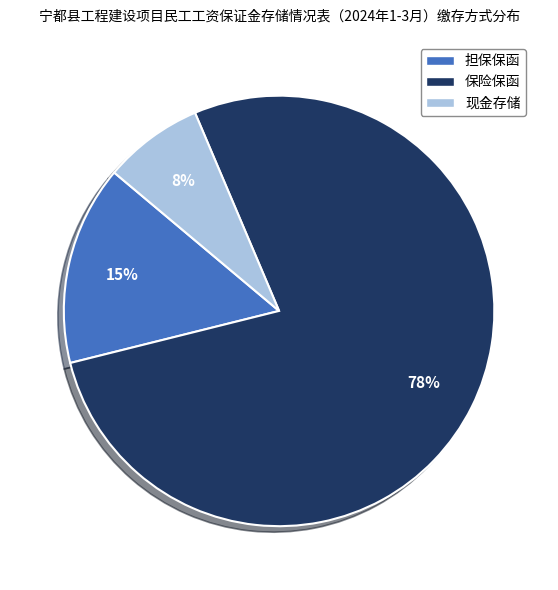

How many slices are in this pie chart?

3